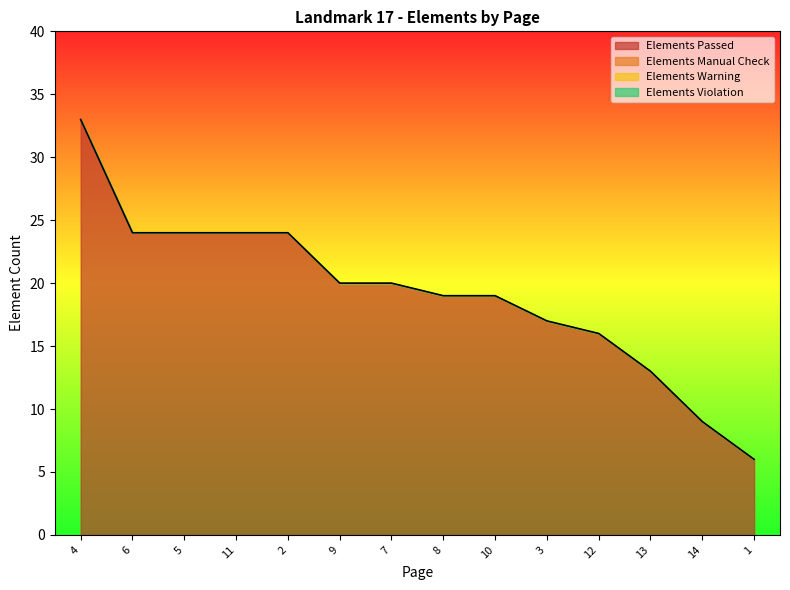

Rank the series at 3 from lowest to highest value.

Elements Violation, Elements Warning, Elements Manual Check, Elements Passed